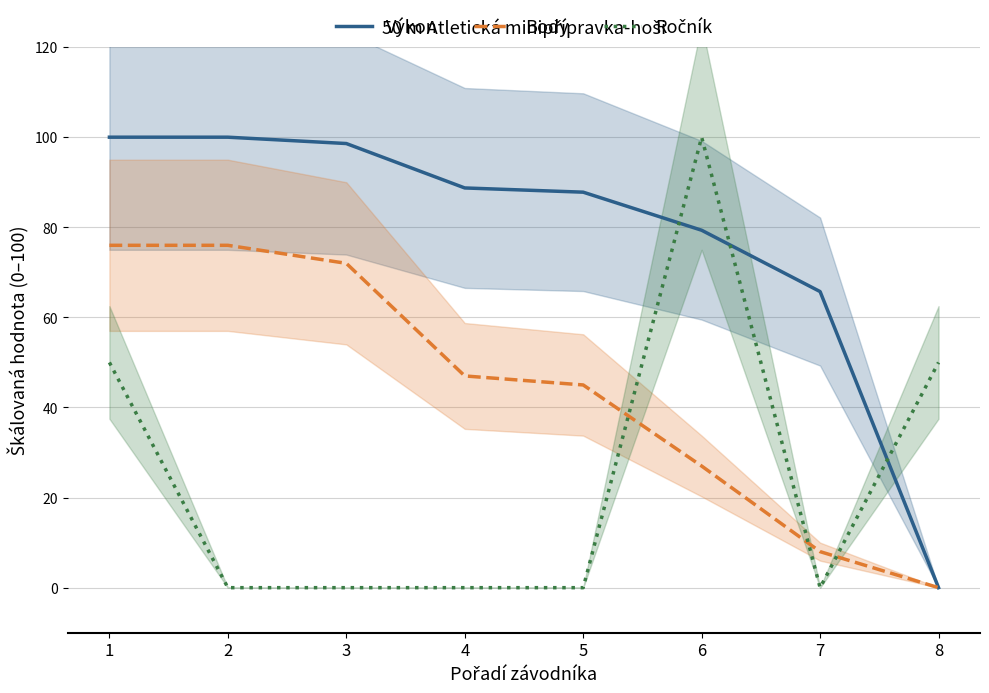

Which series changed the most between 1 and 7?

Body